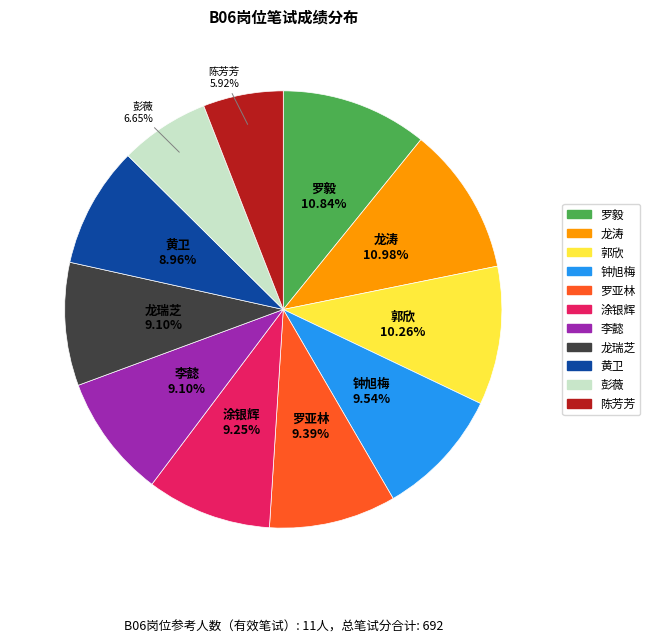

Which has a higher value, 彭薇 or 罗亚林?

罗亚林